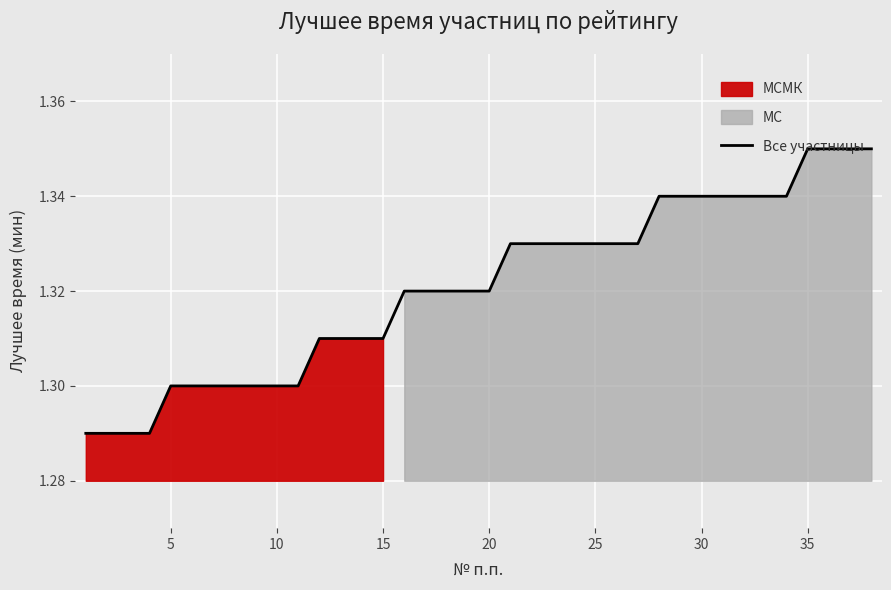

How many lines are shown in the chart?

1